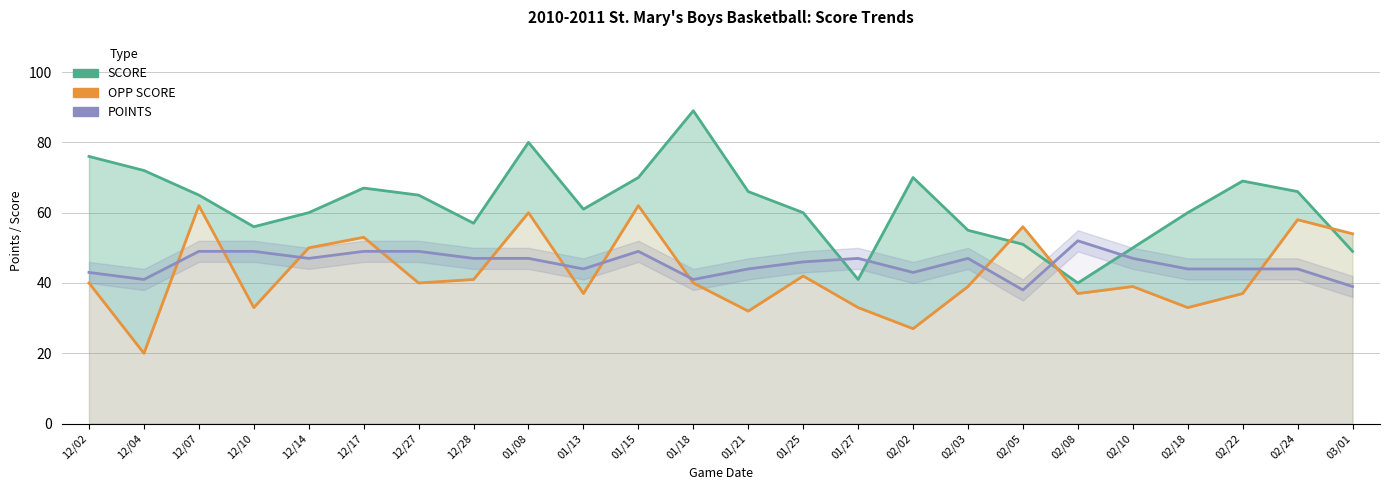

What is the sum of the SCORE values at 01/21 and 12/04?

138